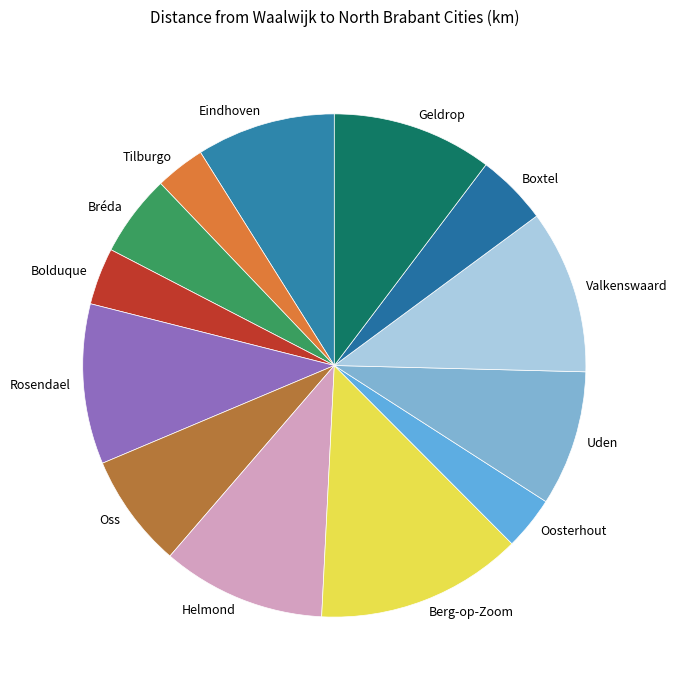

Which category has the biggest portion of the pie?

Berg-op-Zoom